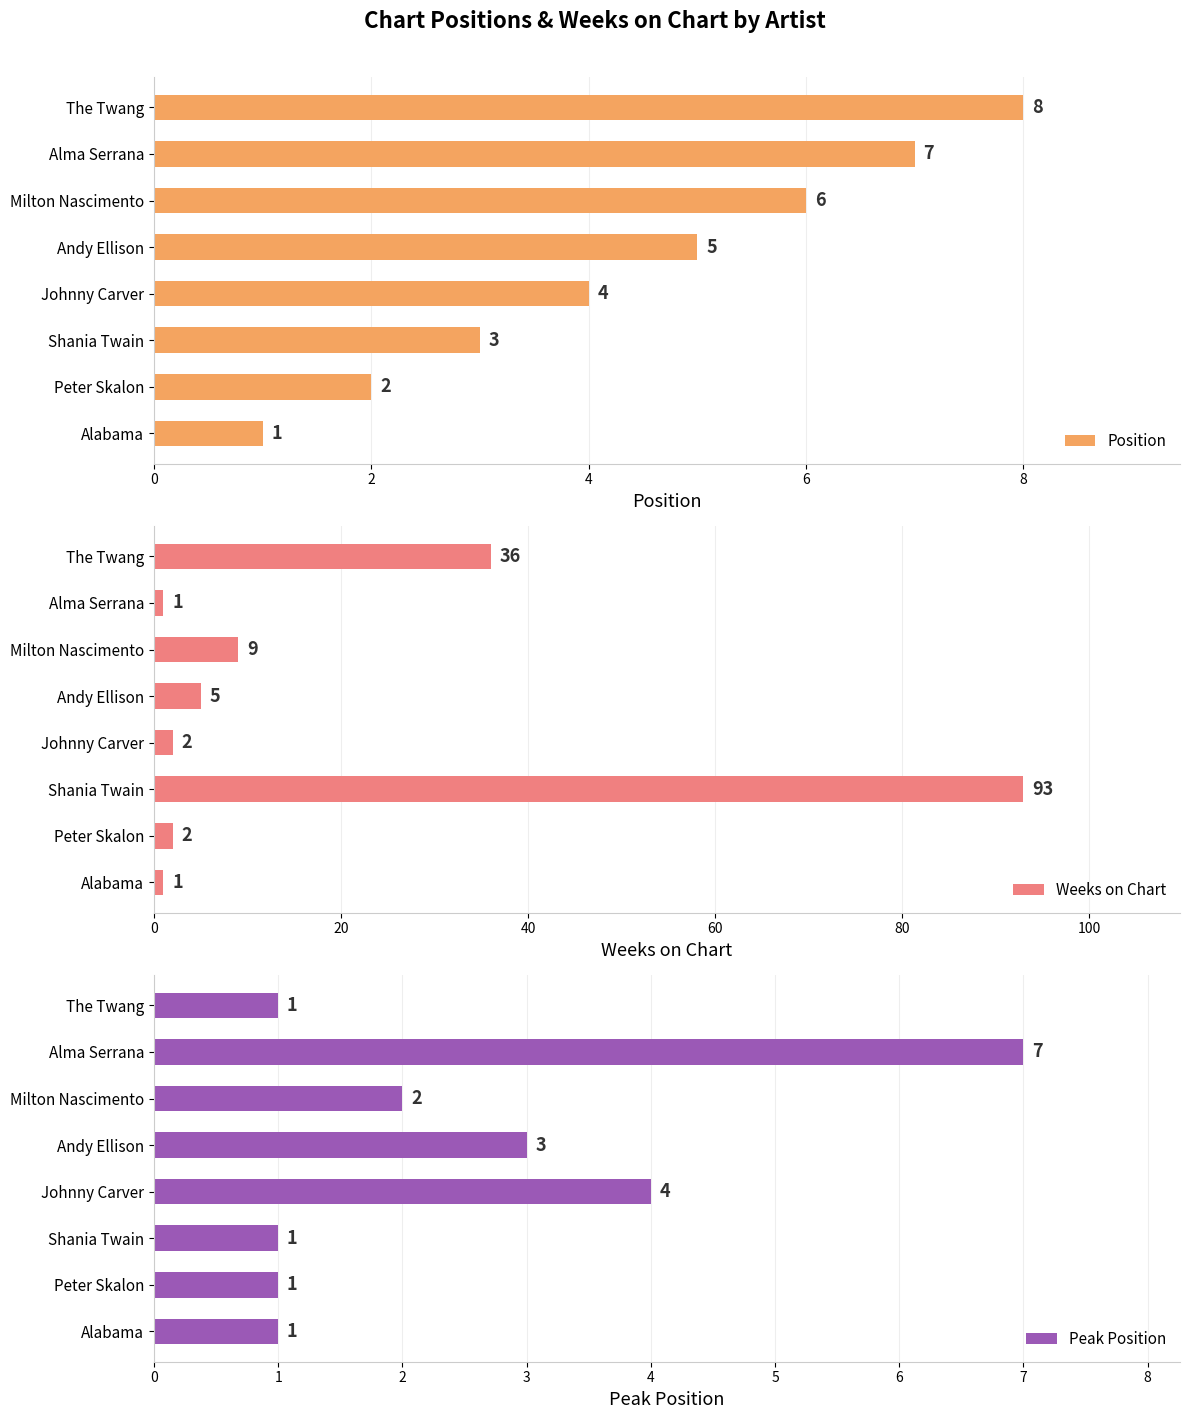

True or false: Position has a value of 2 at Andy Ellison.

False